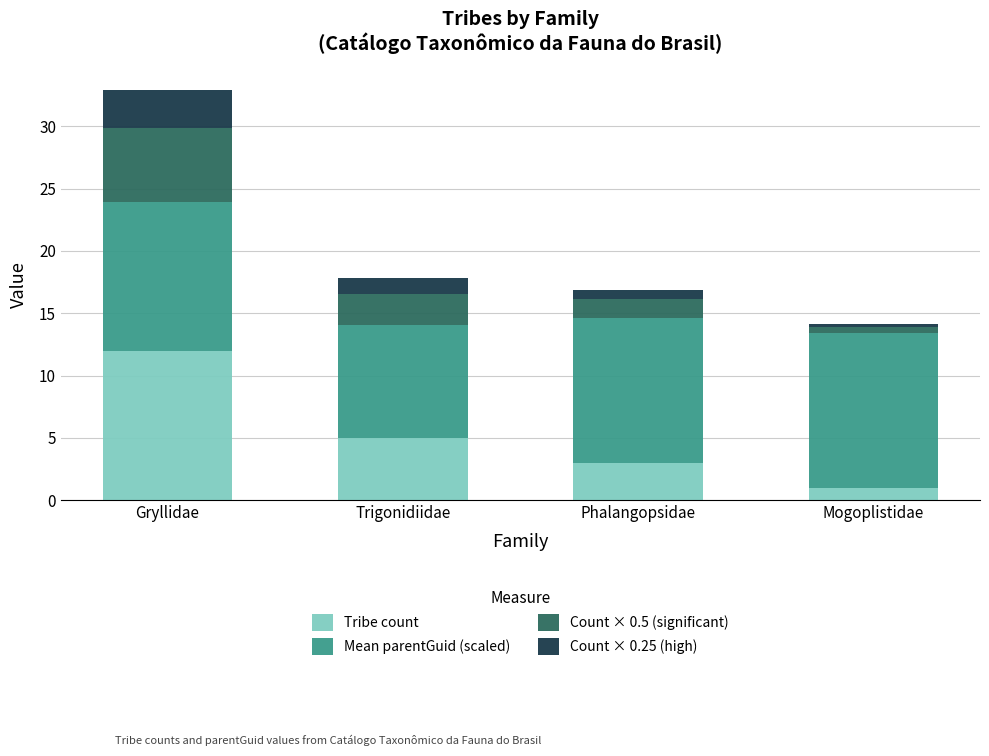

Is it true that Tribe count equals 1.0 at Mogoplistidae?

True